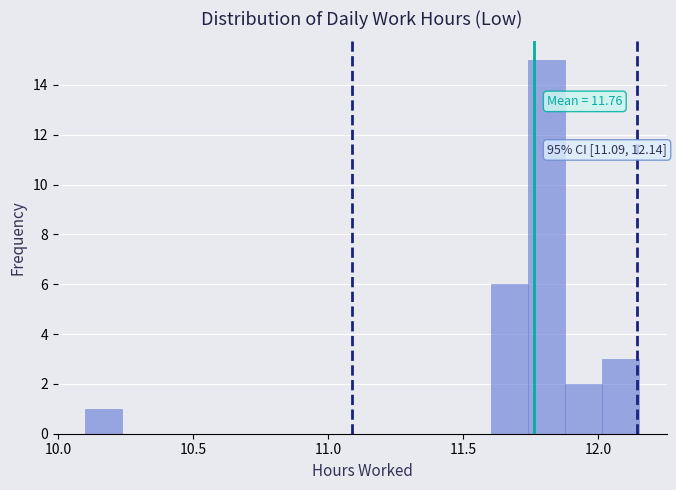

Read against the x-axis, roughly where is the centre of the tallest bar?

11.80